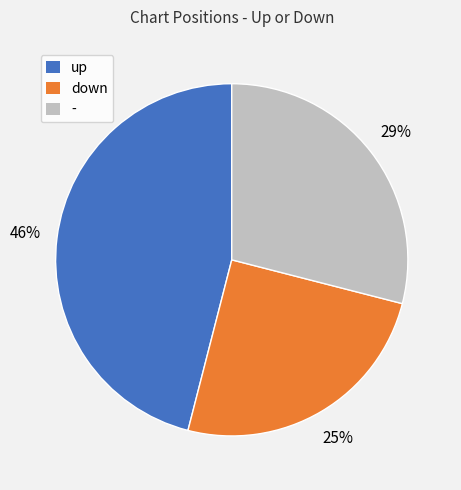

Is it true that - is 23% of the pie?

False